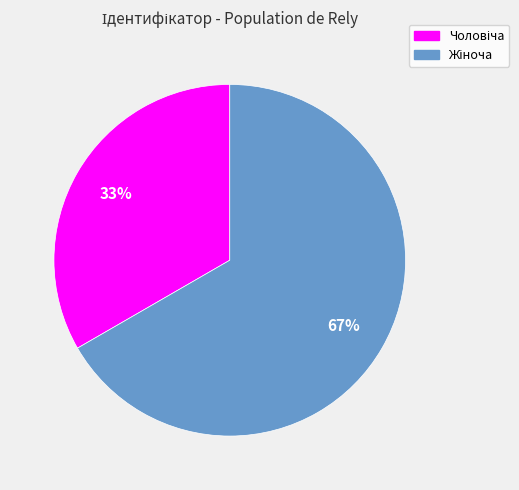

To the nearest percent, what is the average slice percentage?

50%